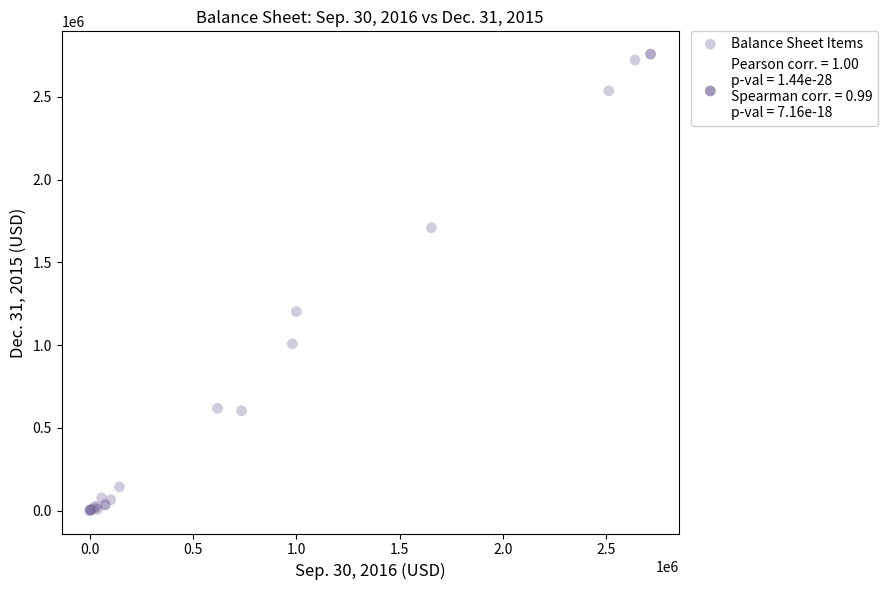

What Y value in the scatter plot is closest to 1378662?

1202625